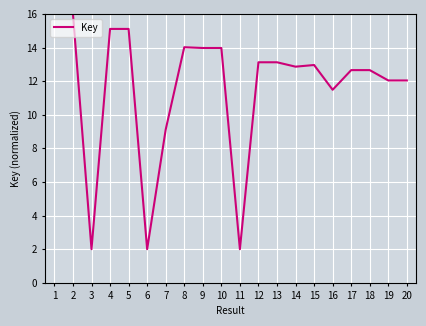

At which label is the value closest to 9?

7